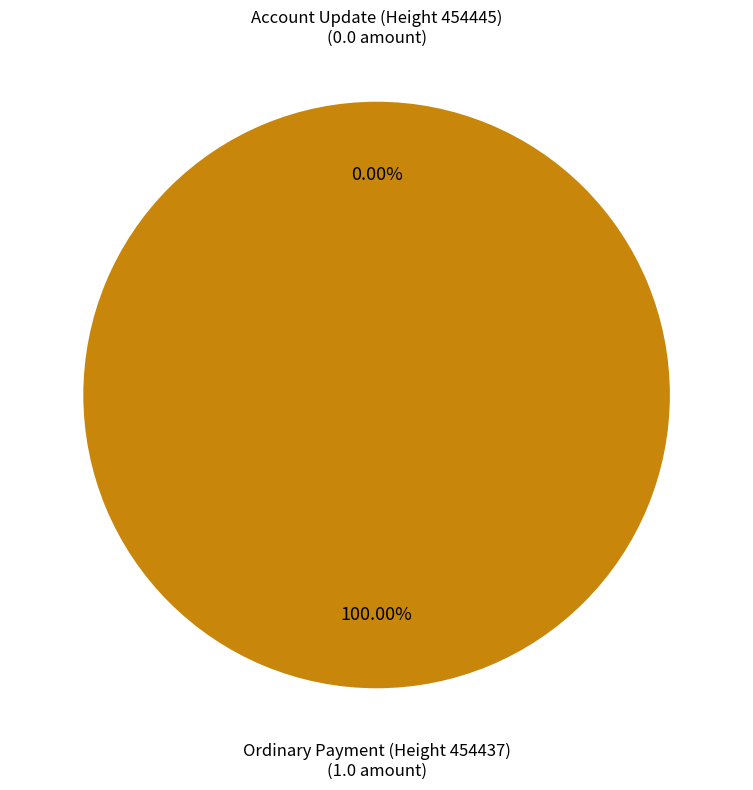

Is it true that Ordinary Payment (Height 454437) is 92% of the pie?

False